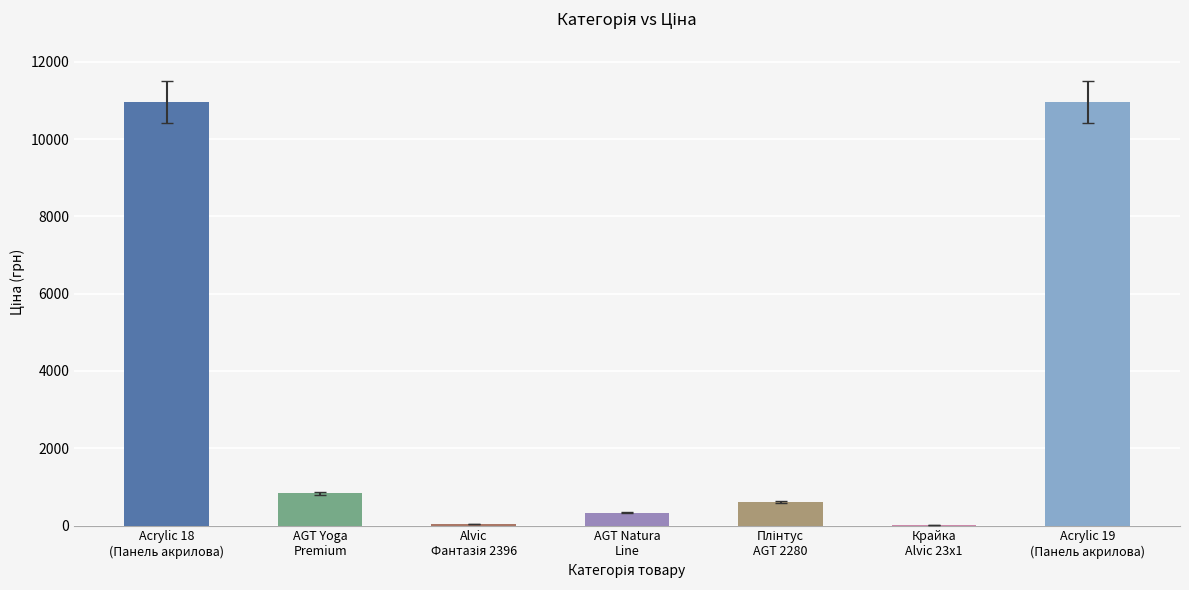

The value of Залишок at Acrylic 18 (285112220) is 28.1. True or false?

False